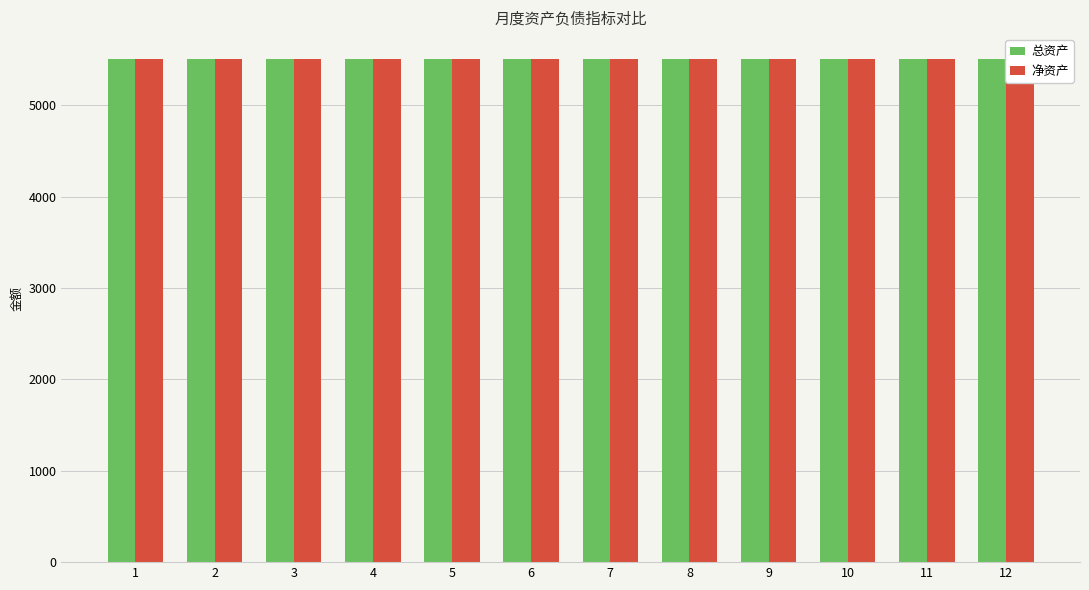

Which category has the highest value across all series?

1